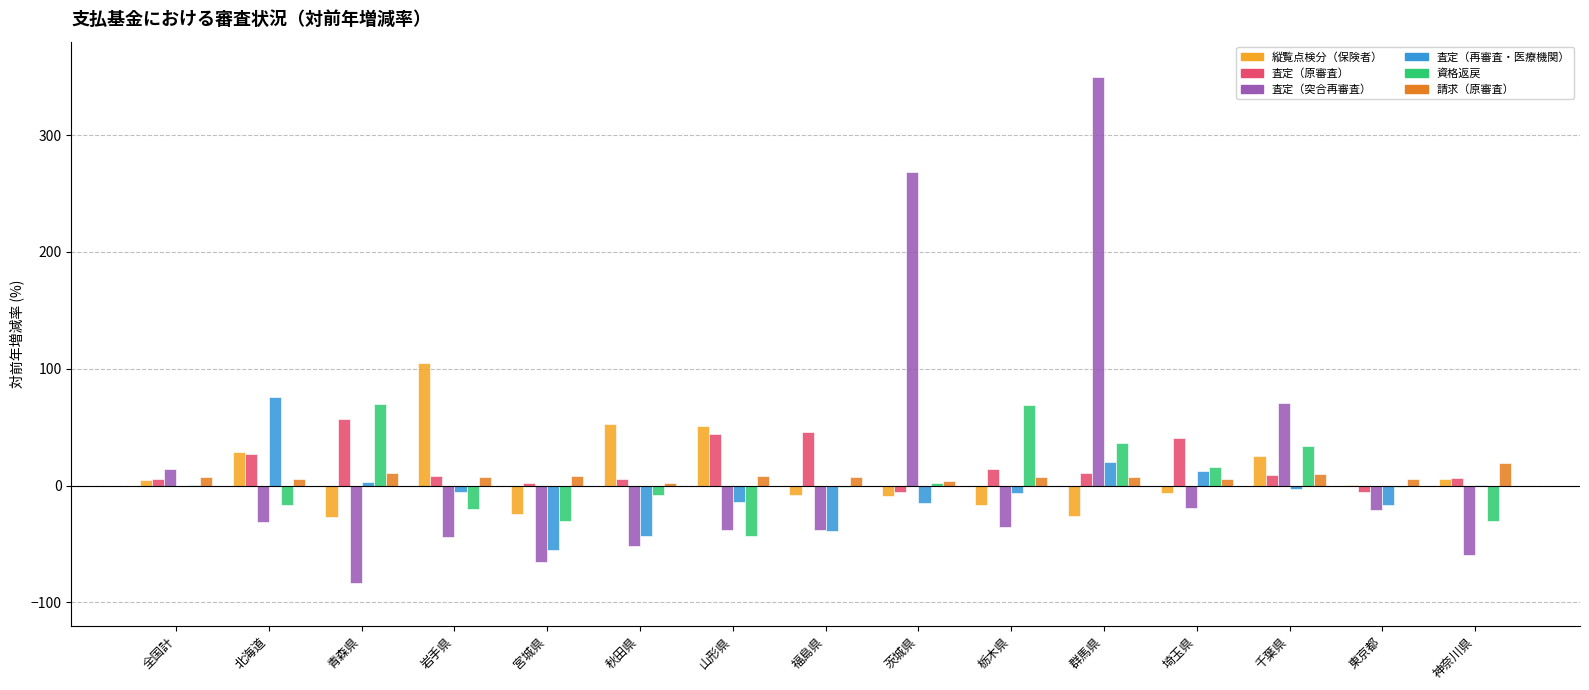

What is the greatest value displayed?

350.0